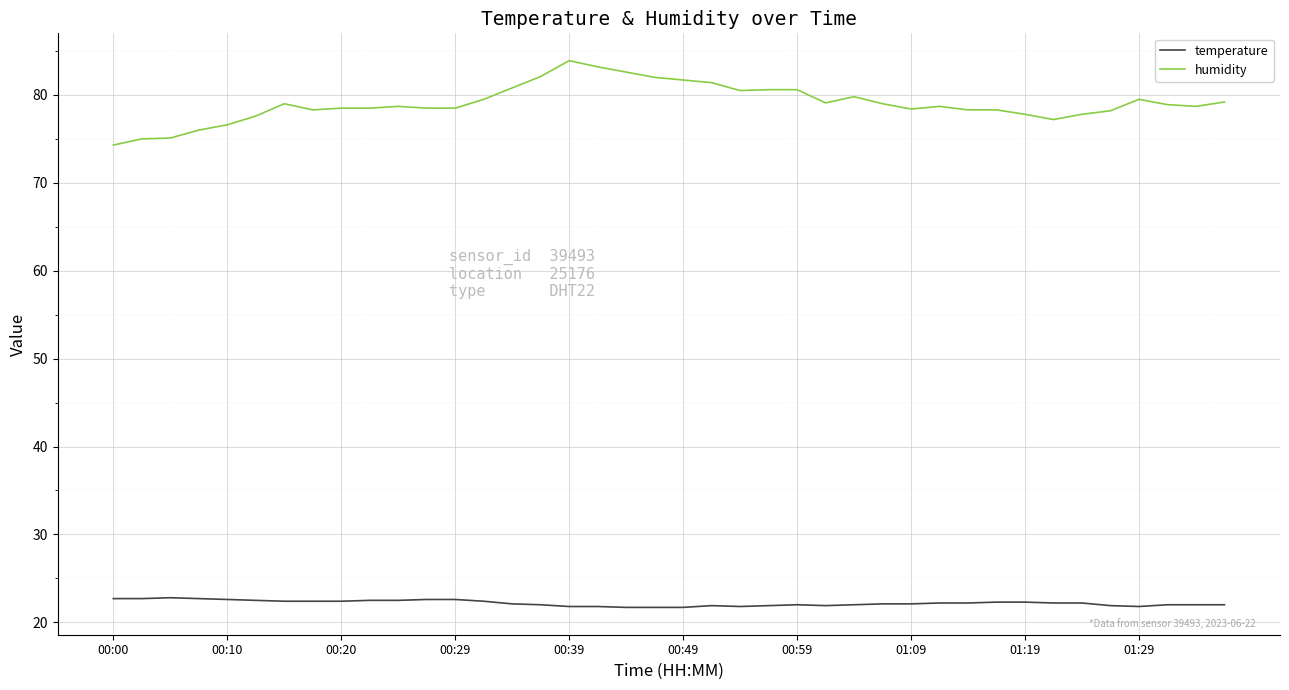

List the series in order of their overall mean, highest first.

humidity, temperature